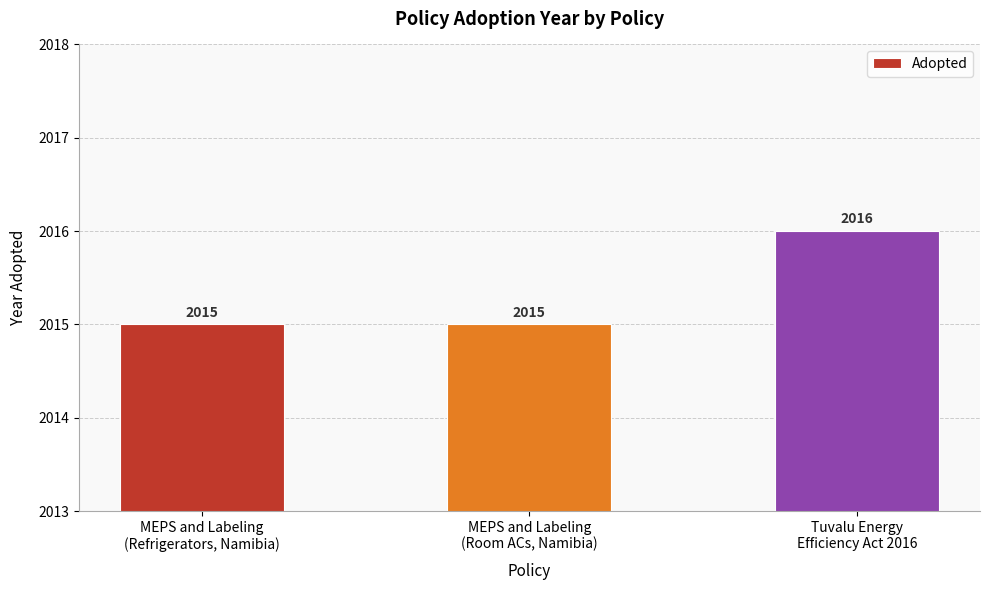

How many values are between 2015 and 2016?

3